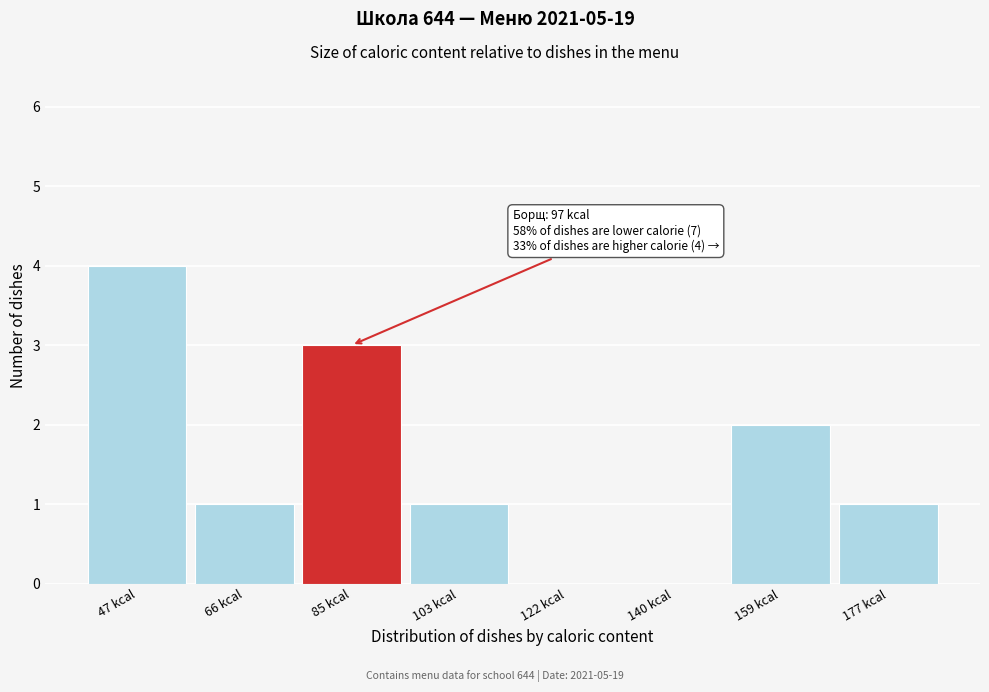

Reading left to right, extract all data points from this chart.

47 kcal=4	66 kcal=1	85 kcal=3	103 kcal=1	122 kcal=0	140 kcal=0	159 kcal=2	177 kcal=1